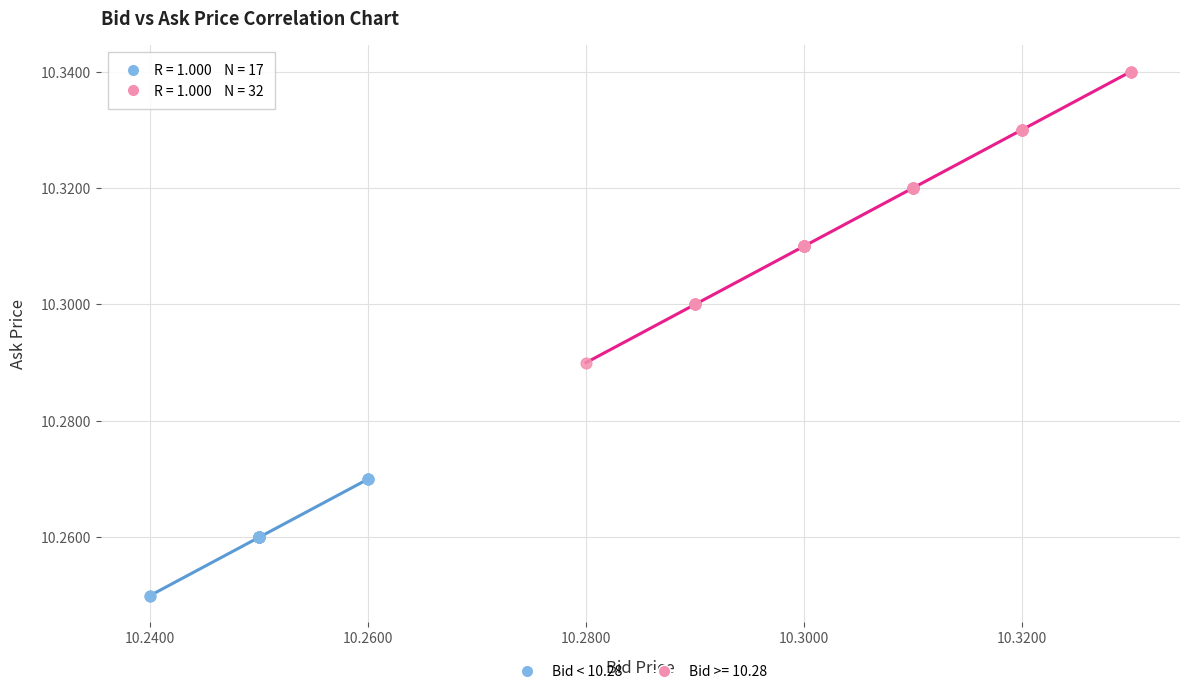

Which series reaches the minimum Y coordinate?

Bid < 10.28